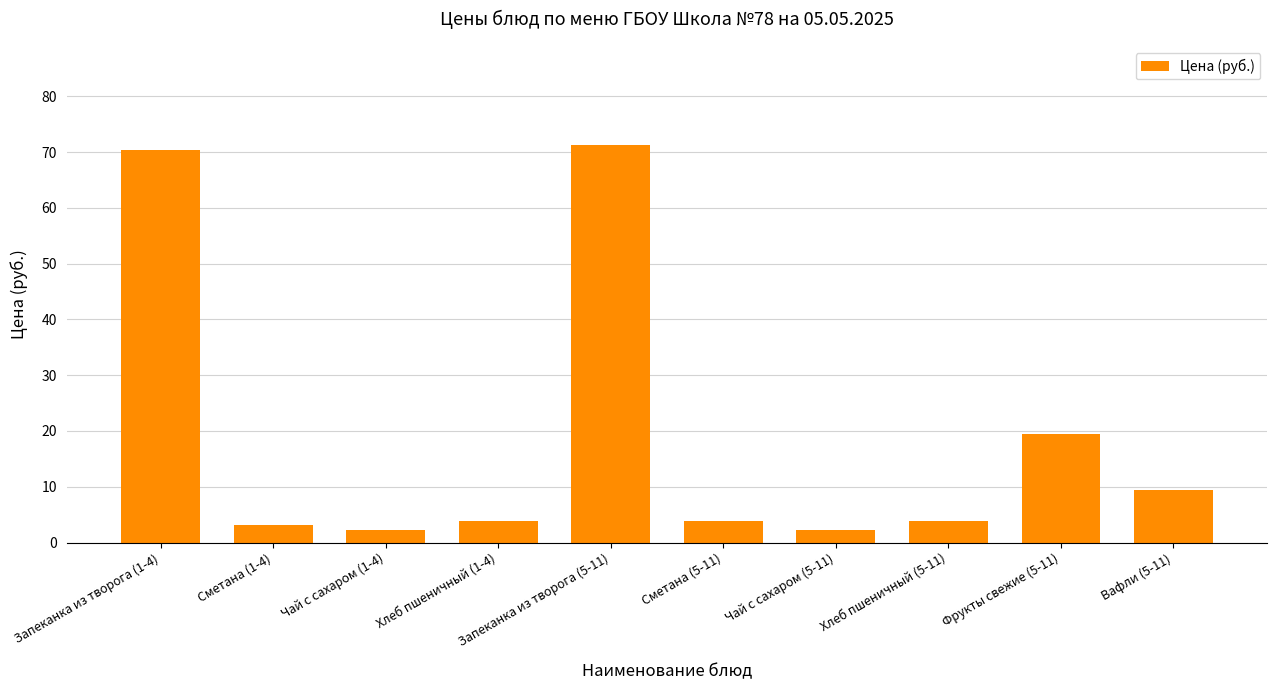

What is the maximum value shown in the chart?

71.2